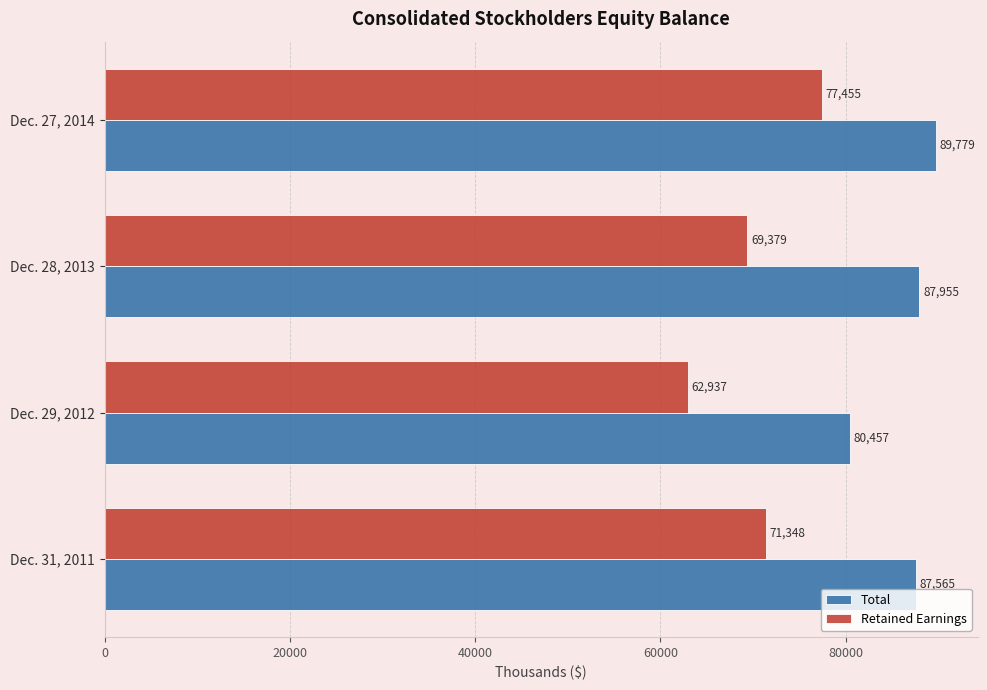

What value does the Retained Earnings series have at Dec. 27, 2014?

77455